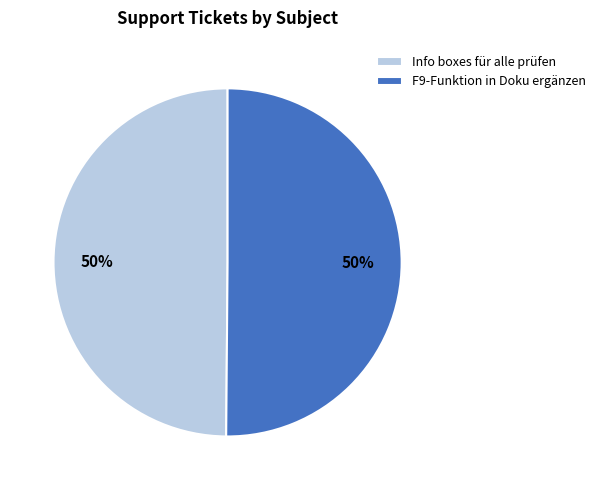

Is it true that Info boxes für alle prüfen is 50% of the pie?

True